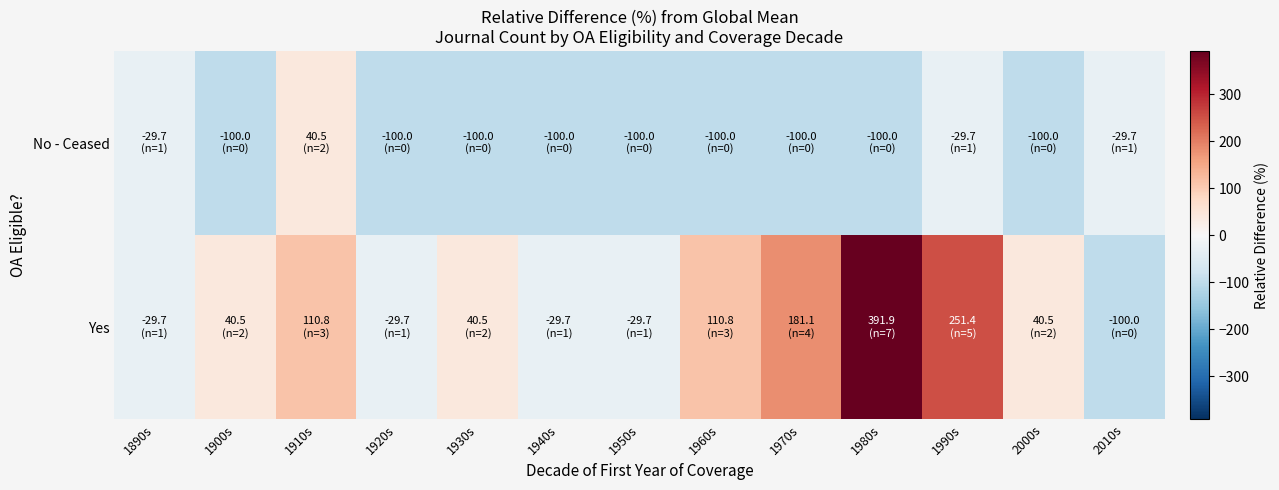

What is the difference between the highest and lowest values at 1960s?

210.8